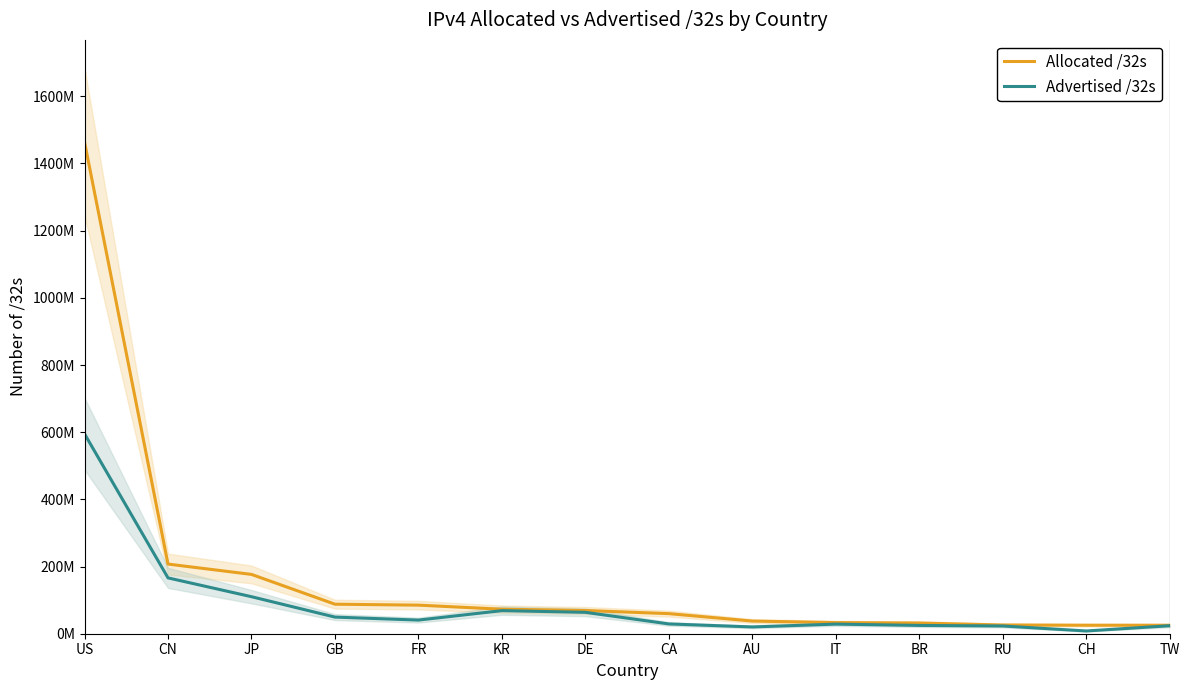

The value of Advertised /32s at FR is 57639281. True or false?

False